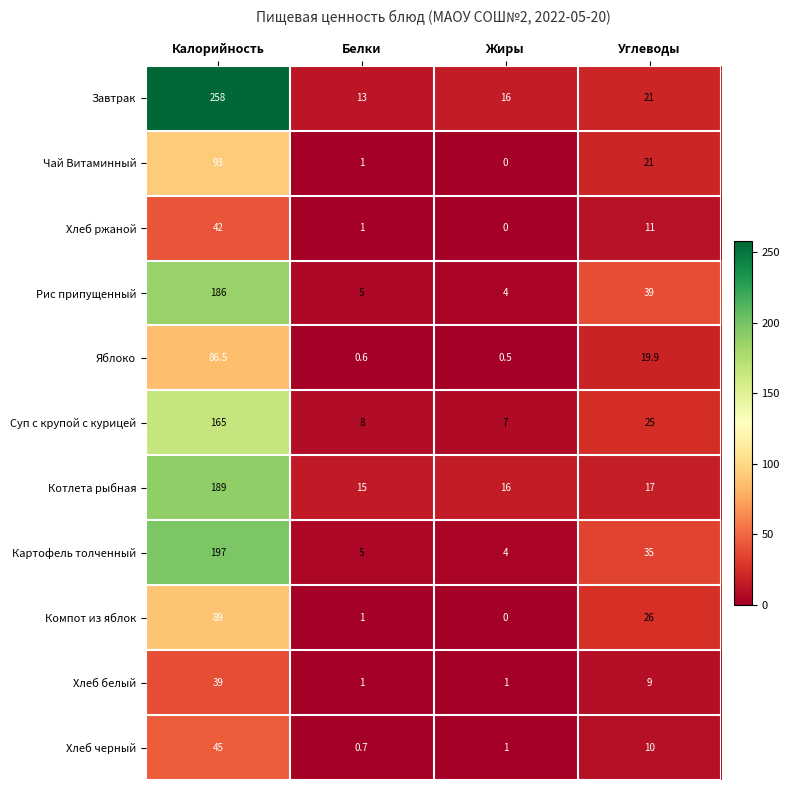

Is it true that Чай Витаминный equals 93.0 at Калорийность?

True